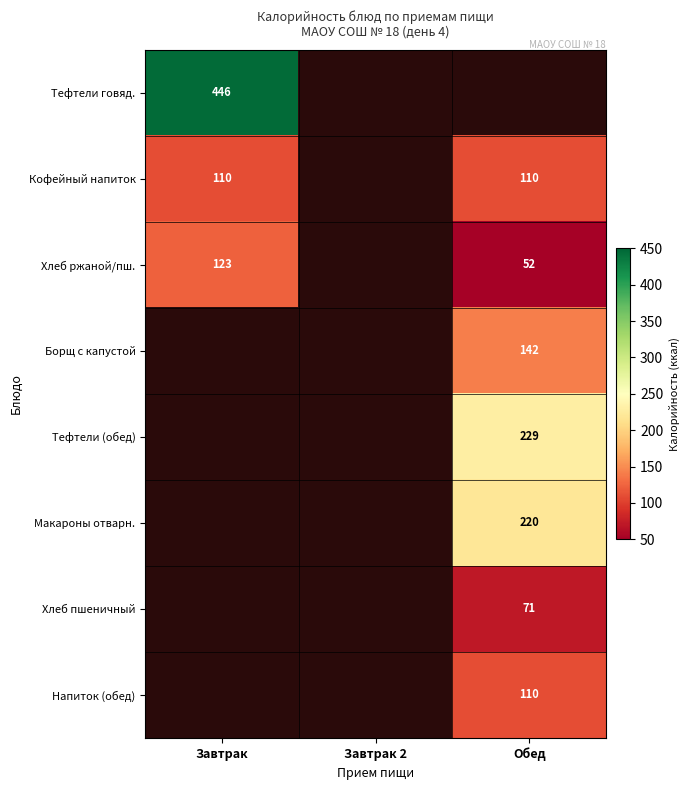

Is the value of Хлеб ржаной/пш. at Обед greater than the value of Кофейный напиток at Обед?

No